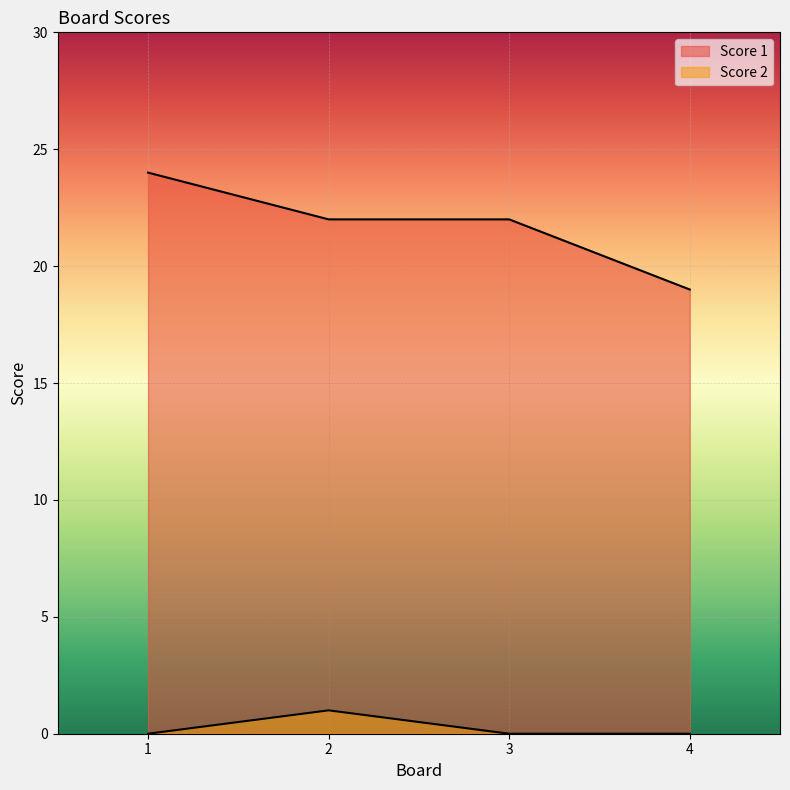

True or false: Score 2 has more than 2 interior local peaks.

False